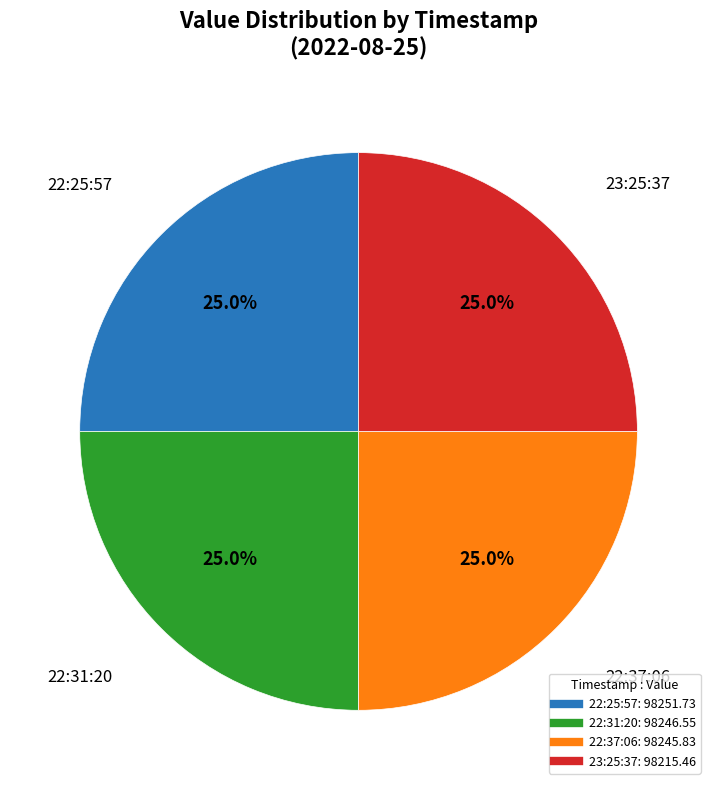

Is there any slice that represents more than half of the pie?

No